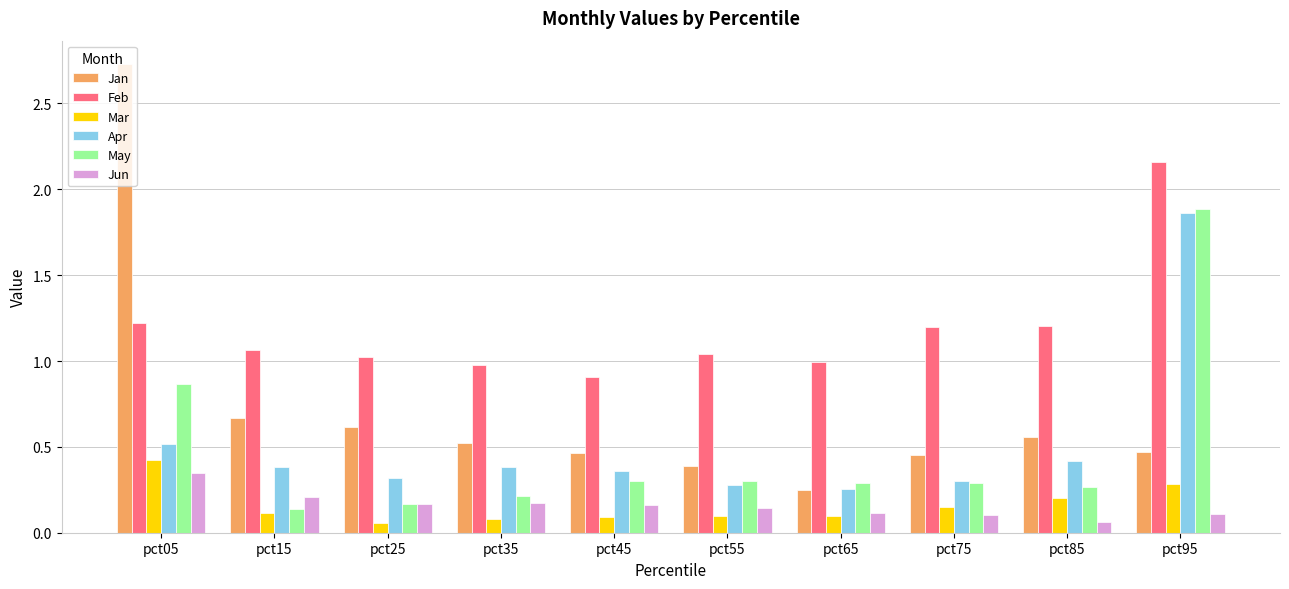

At which category does the chart reach its peak across all series?

pct05